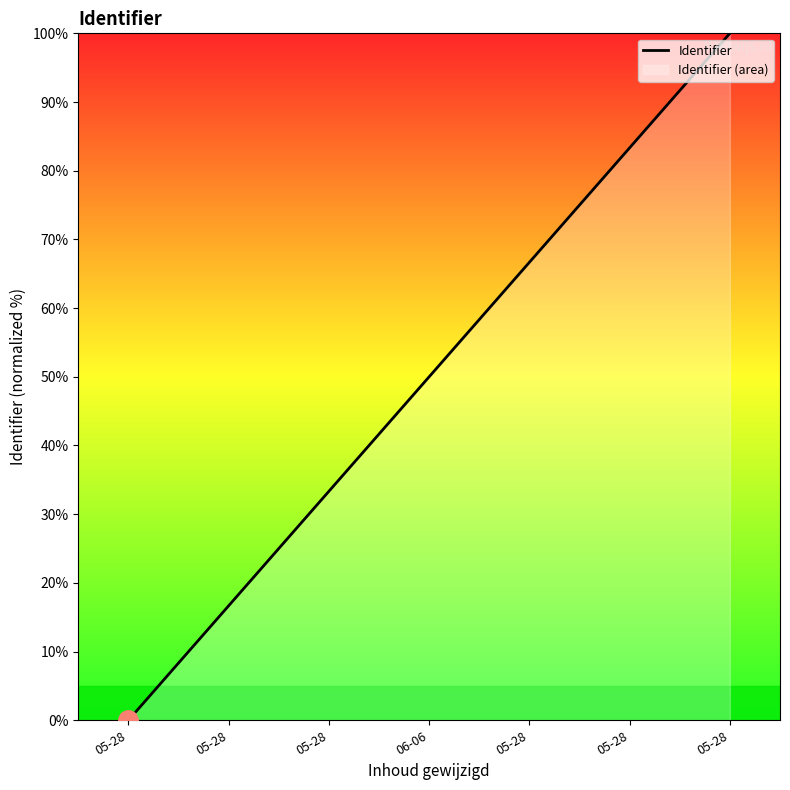

Rank the categories by value from lowest to highest.

05-28, 05-28, 05-28, 06-06, 05-28, 05-28, 05-28